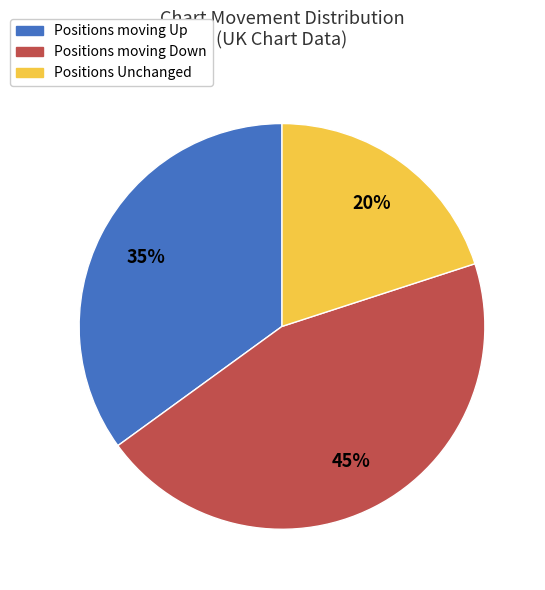

To the nearest percent, what is the difference between the largest and smallest slice percentages?

25%